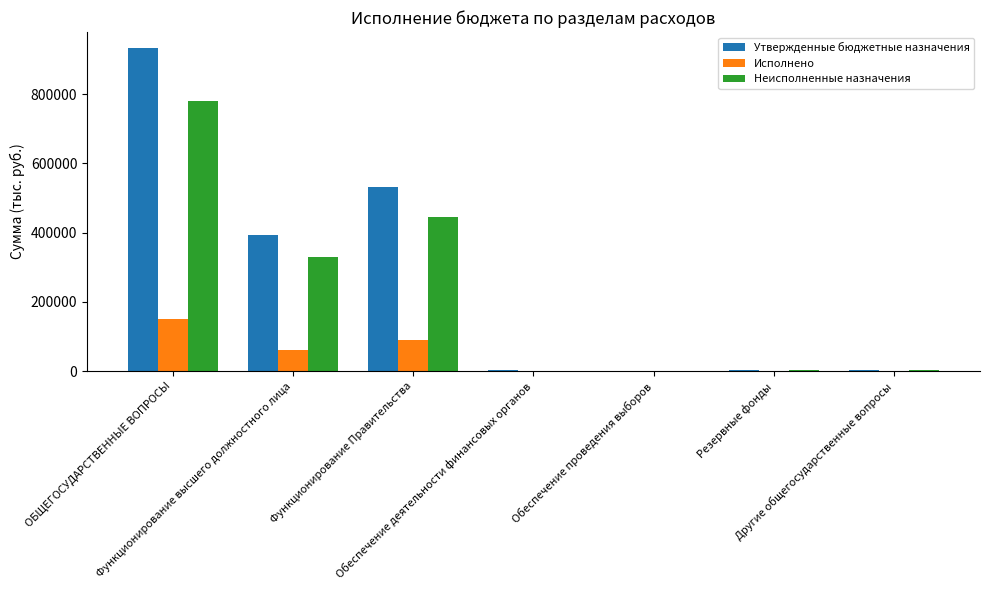

How many data points does each series have?

7